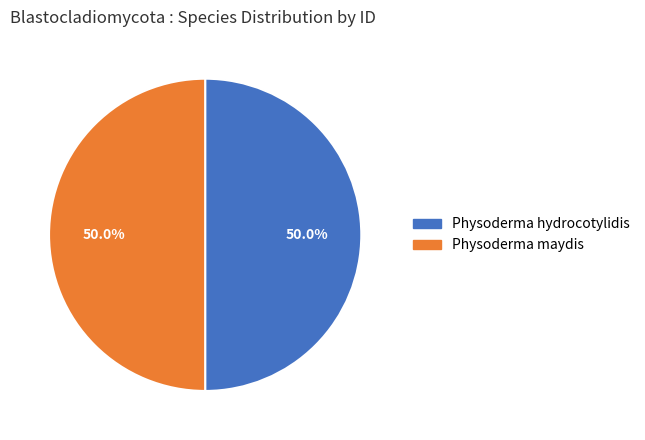

Approximately how many times larger is the value at Physoderma maydis compared to Physoderma hydrocotylidis?

1.0